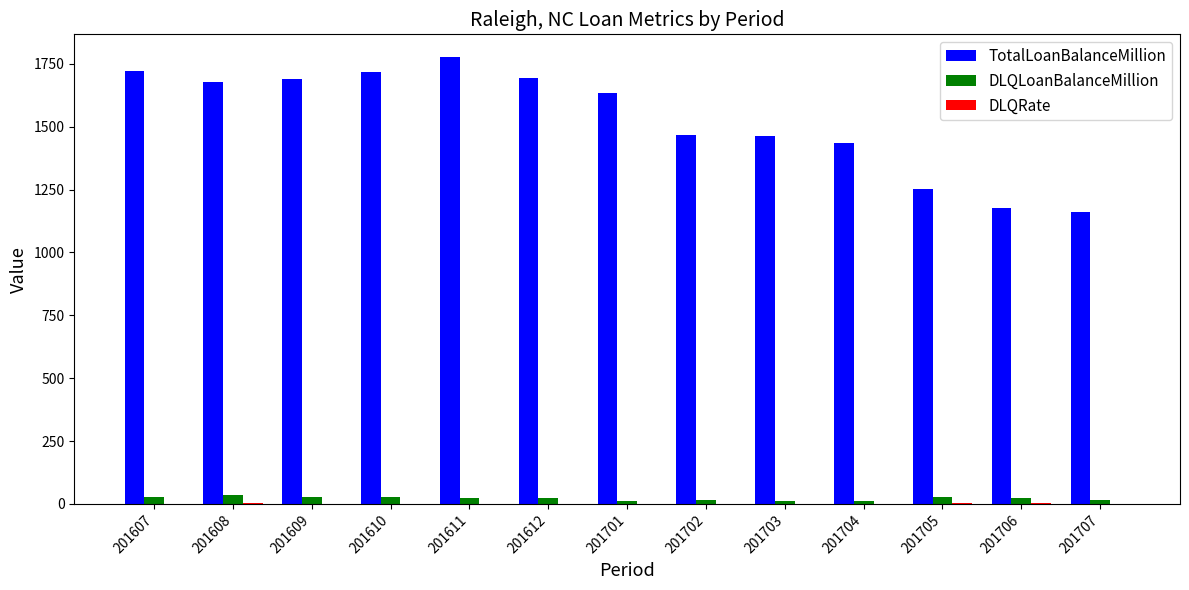

Which series has the largest total across all categories?

TotalLoanBalanceMillion